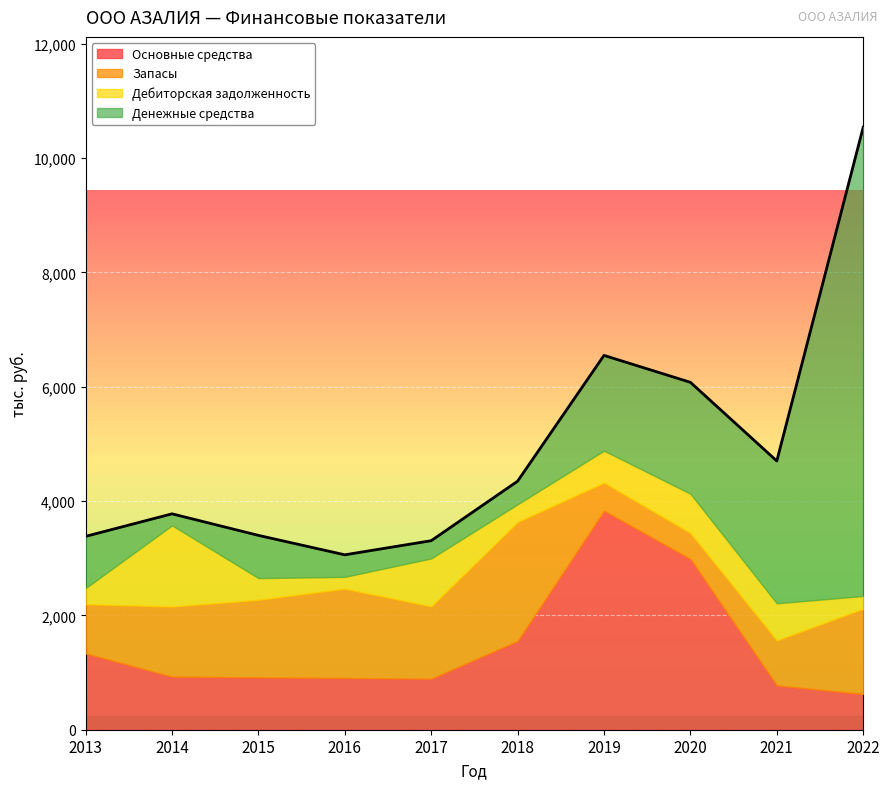

Which category has the lowest value across all series?

2014